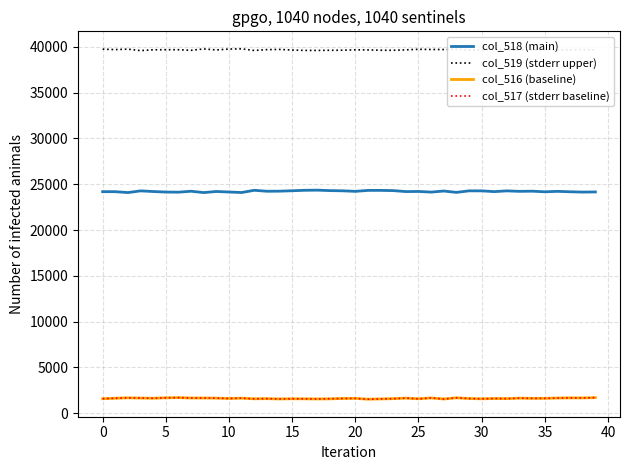

Which series has the largest total across all categories?

col_519 (stderr upper)